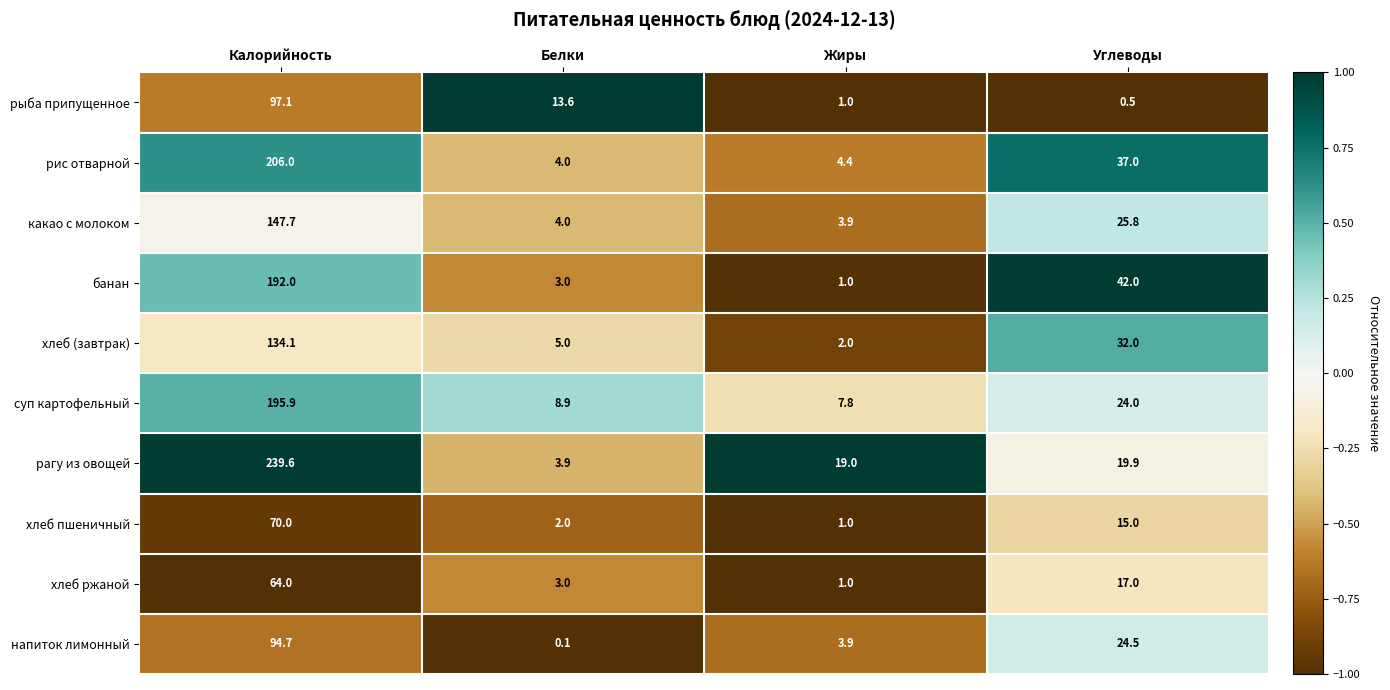

What is the minimum value for банан?

1.0